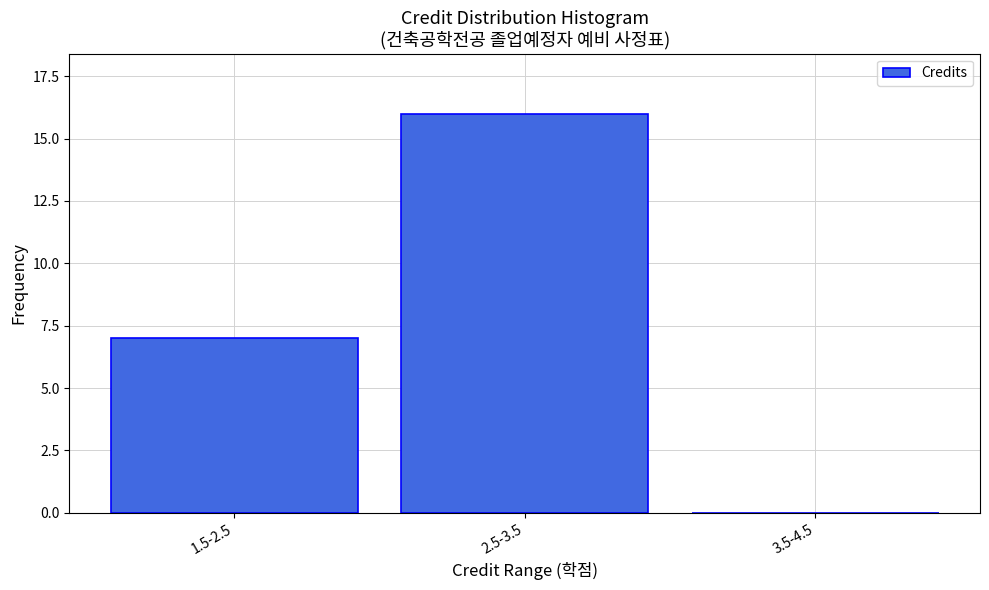

Reading left to right, what are all the values shown in this chart?

1.5-2.5=7	2.5-3.5=16	3.5-4.5=0